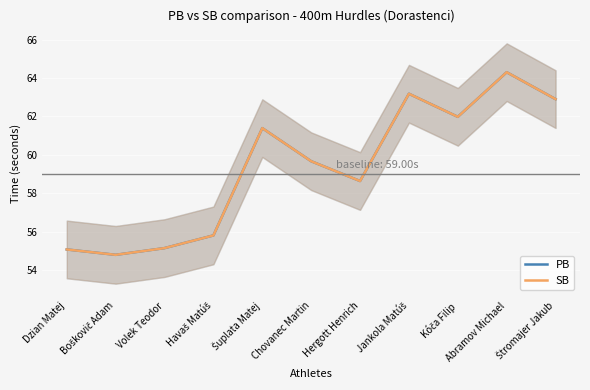

True or false: PB and SB intersect in this chart.

False